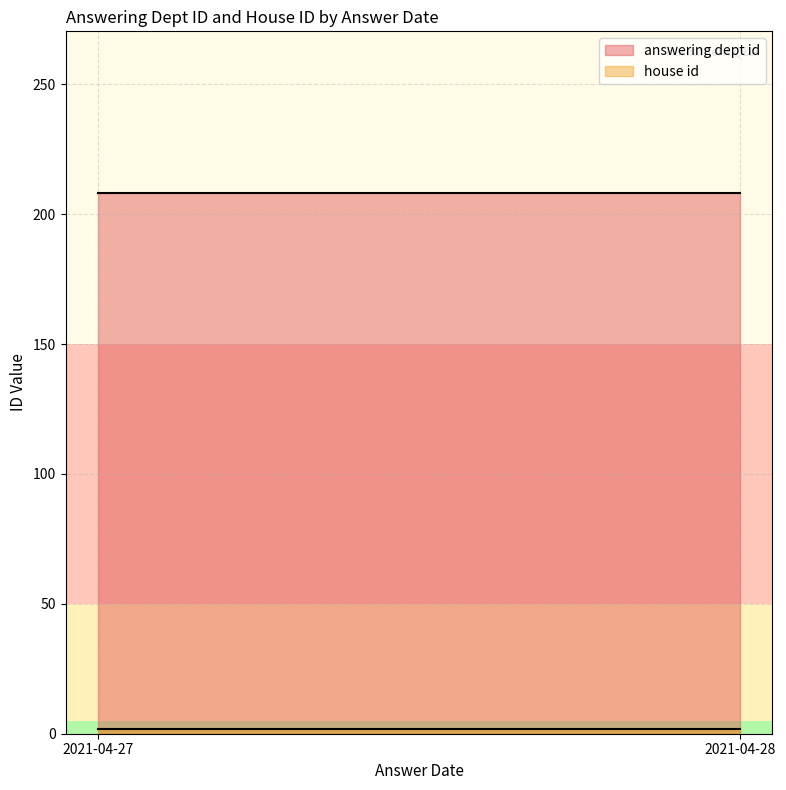

Which series changed the most between 2021-04-28 and 2021-04-28?

answering dept id